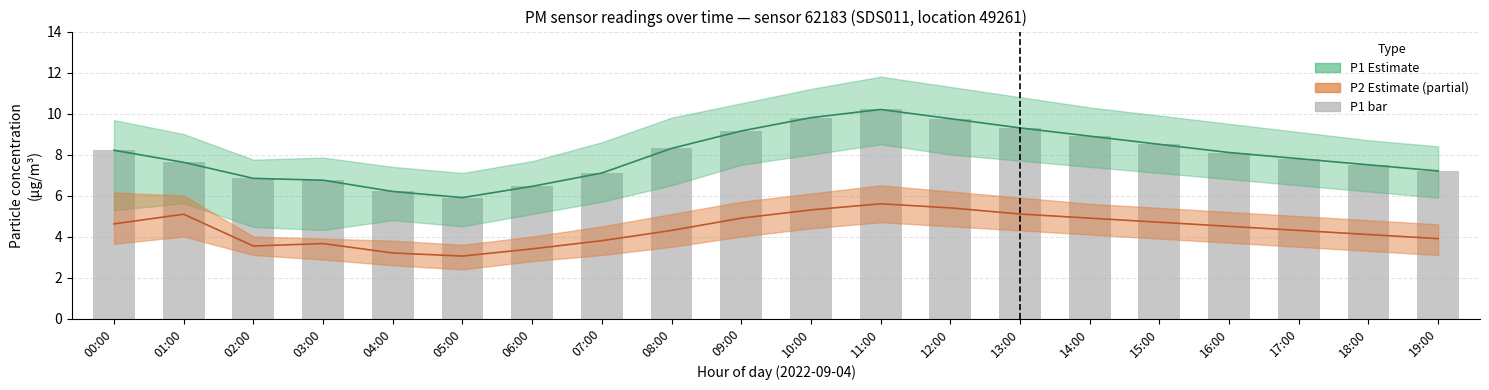

At which category is the sum across all series the highest?

11:00